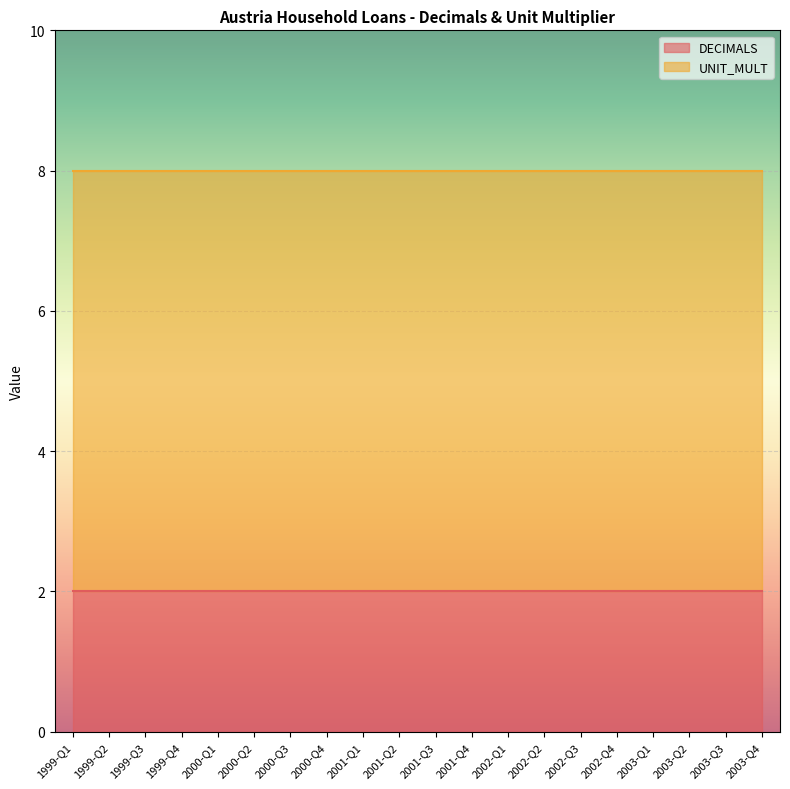

At which category does the chart reach its peak across all series?

1999-Q1